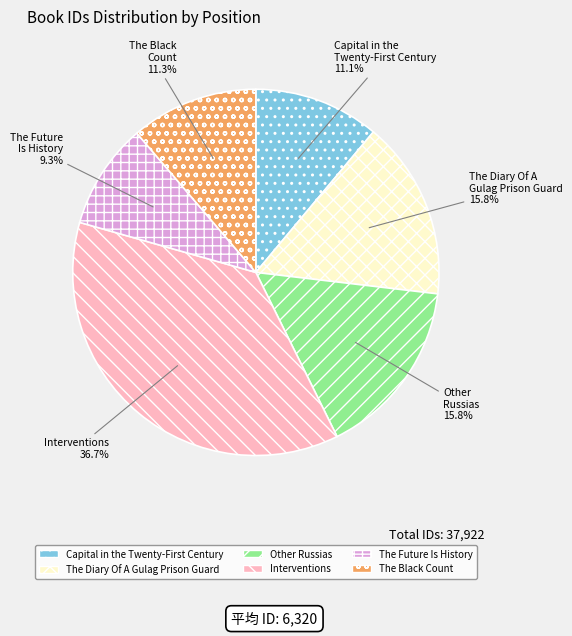

Do The Diary Of A Gulag Prison Guard and The Black Count together represent more than half of the pie?

No